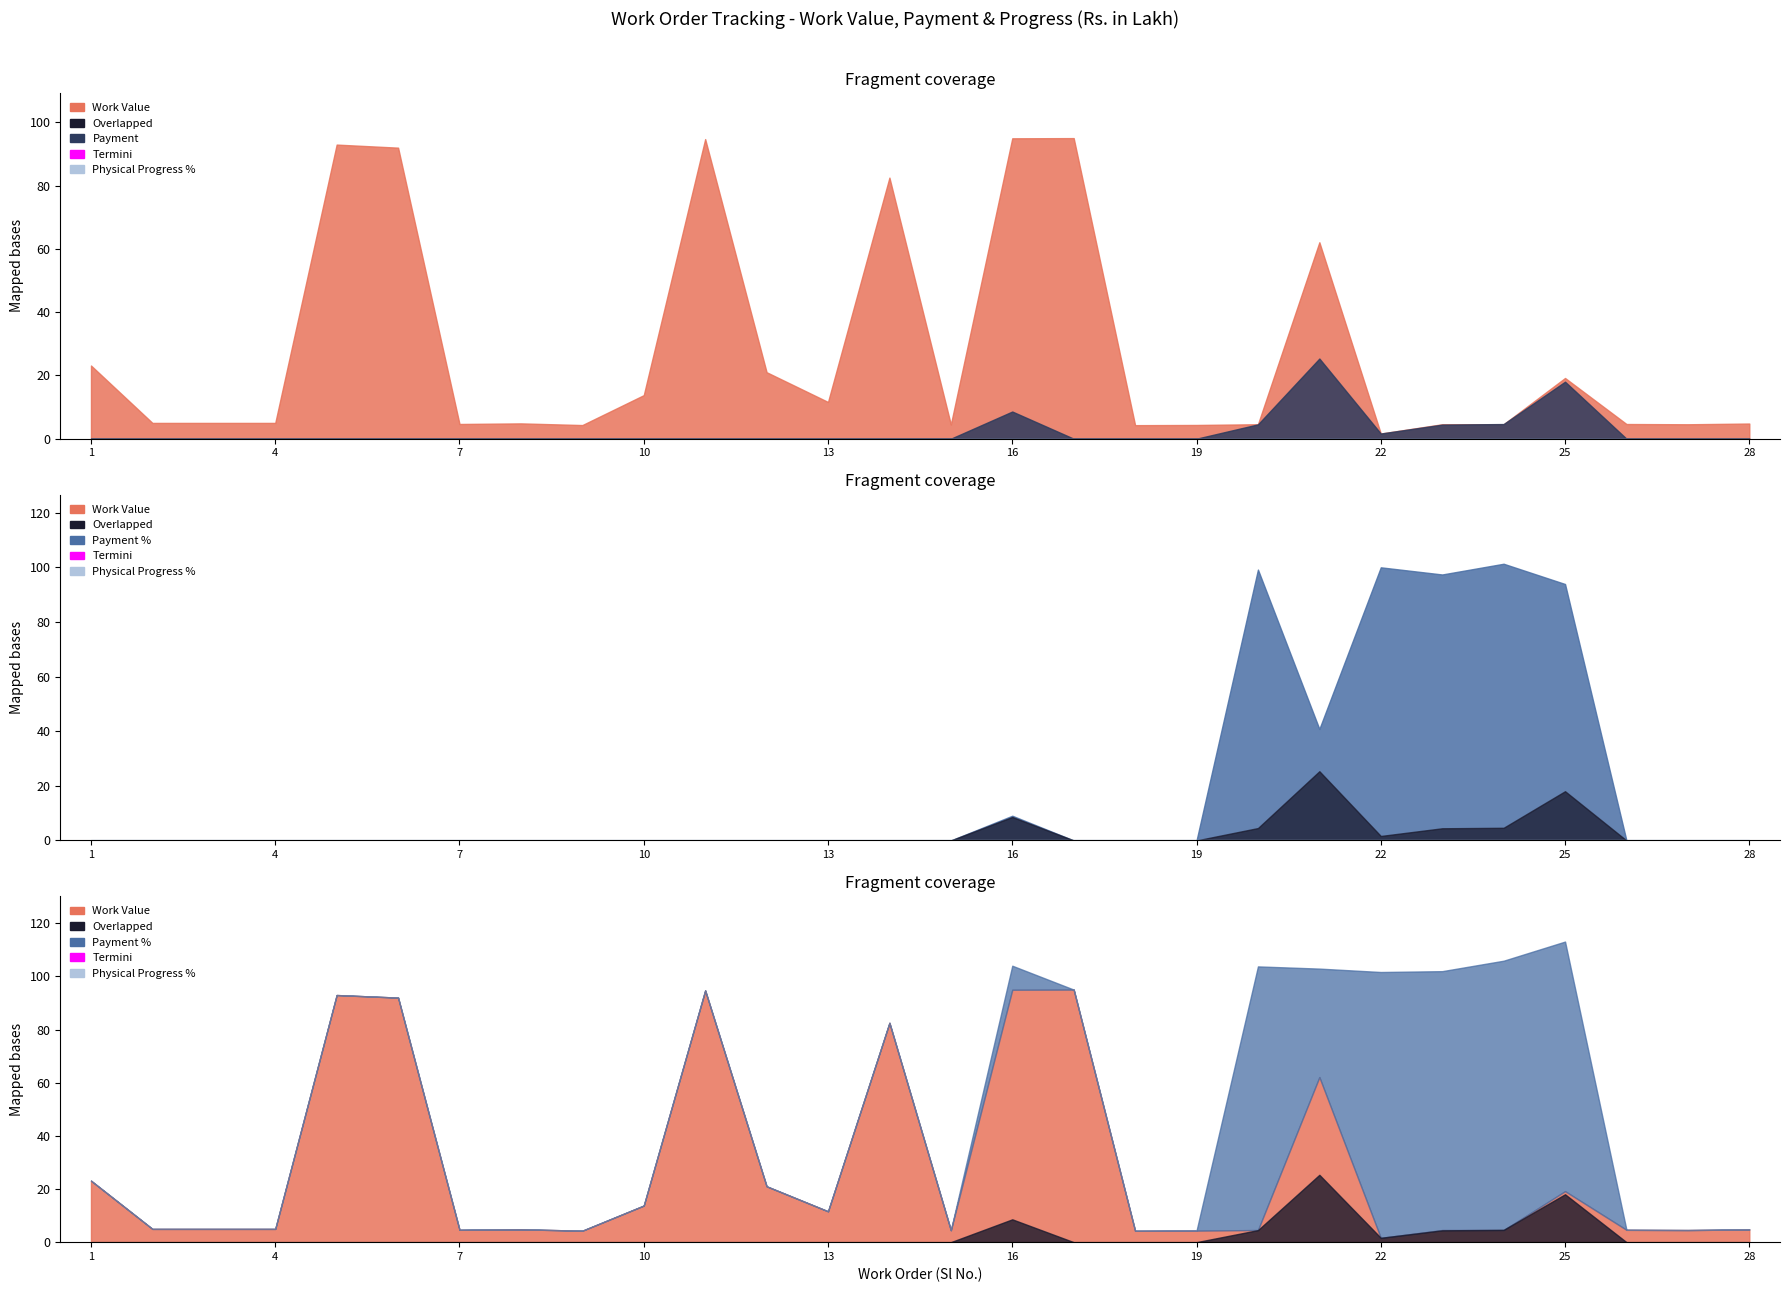

Reading right to left, transcribe all the data shown in this chart.

Work Value: 4.8	4.6	4.6	19.2	4.6	4.6	1.6	62.1	4.6	4.3	4.3	95.0	95.0	4.5	82.5	11.6	21.0	94.7	13.8	4.3	4.8	4.7	92.0	93.0	5.0	5.0	5.0	23.1
Payment: 0.0	0.0	0.0	18.0	4.6	4.5	1.6	25.3	4.5	0.0	0.0	0.0	8.6	0.0	0.0	0.0	0.0	0.0	0.0	0.0	0.0	0.0	0.0	0.0	0.0	0.0	0.0	0.0
Payment %: 0.0	0.0	0.0	93.9	101.3	97.4	100.0	40.8	99.2	0.0	0.0	0.0	9.0	0.0	0.0	0.0	0.0	0.0	0.0	0.0	0.0	0.0	0.0	0.0	0.0	0.0	0.0	0.0
Physical Progress %: 0.0	0.0	0.0	0.0	0.0	0.0	0.0	0.0	0.0	0.0	0.0	0.0	0.0	0.0	0.0	0.0	0.0	0.0	0.0	0.0	0.0	0.0	0.0	0.0	0.0	0.0	0.0	0.0